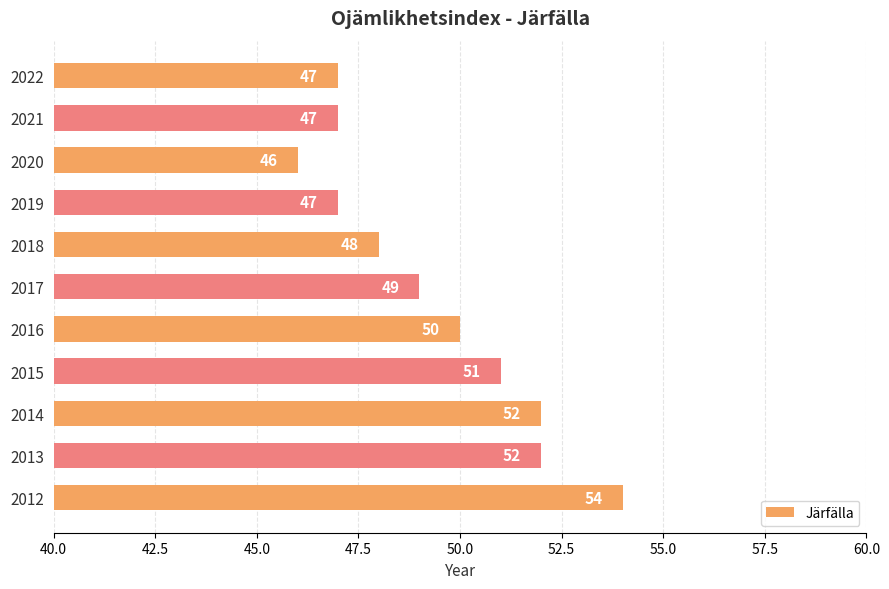

What value does the data have at 2015?

51